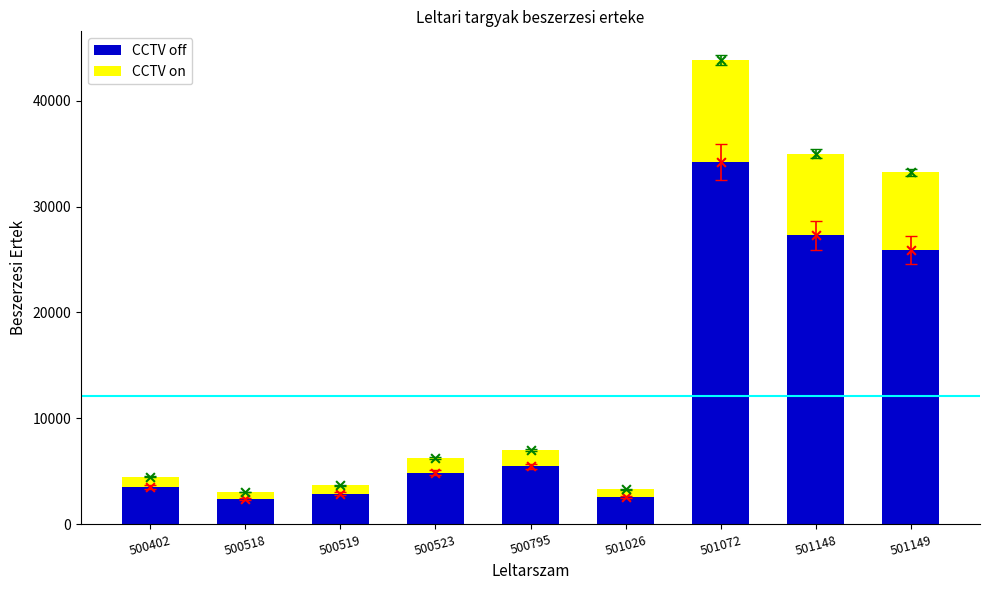

Which series has the widest spread of Y values?

CCTV off